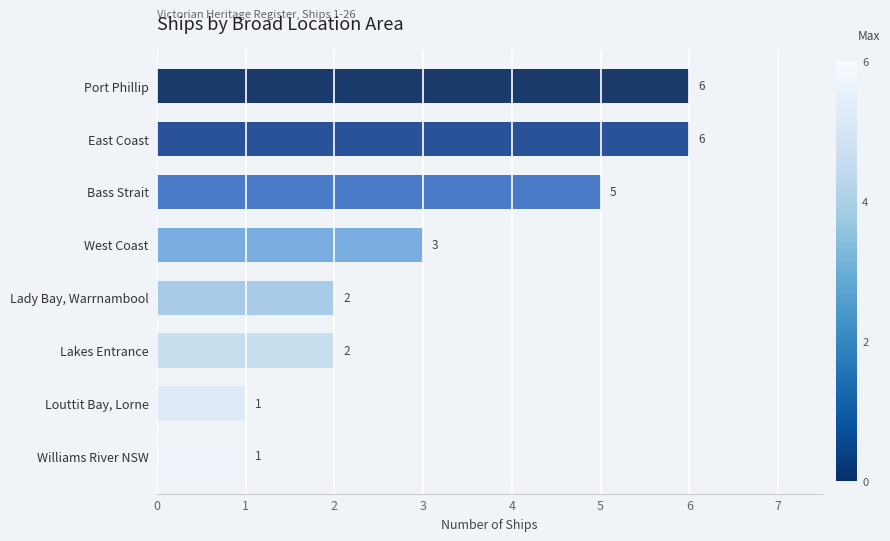

What is the difference between the values at West Coast and Louttit Bay, Lorne?

2